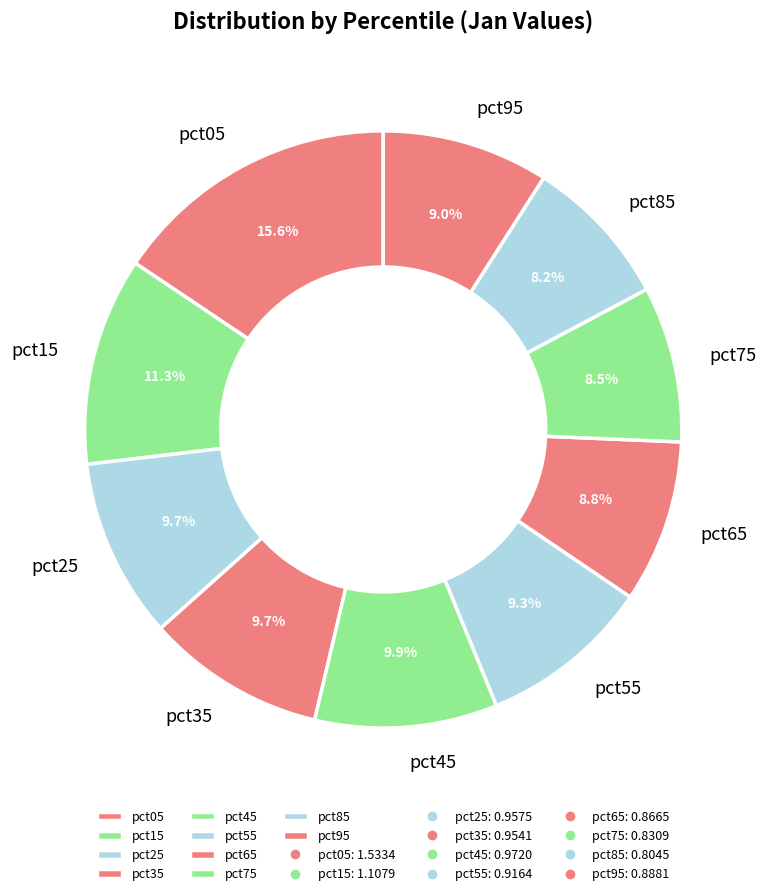

How many slices are in this pie chart?

10